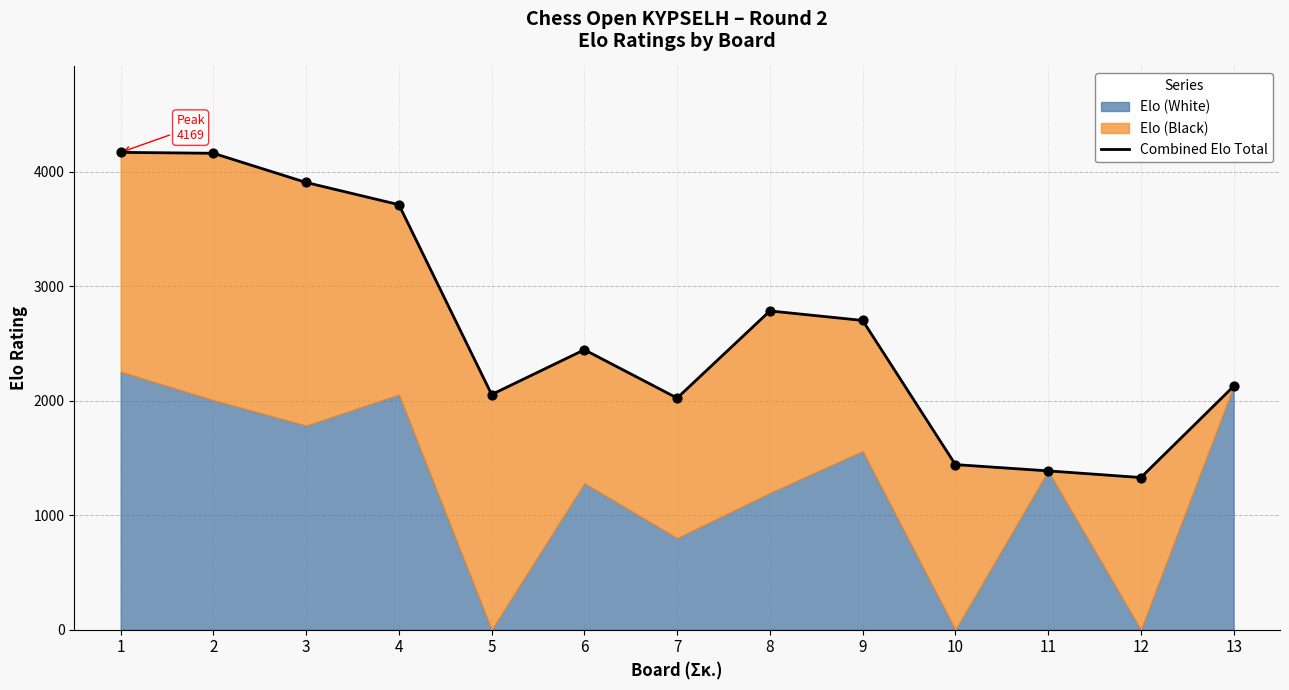

Between 7 and 12, which is larger?

7